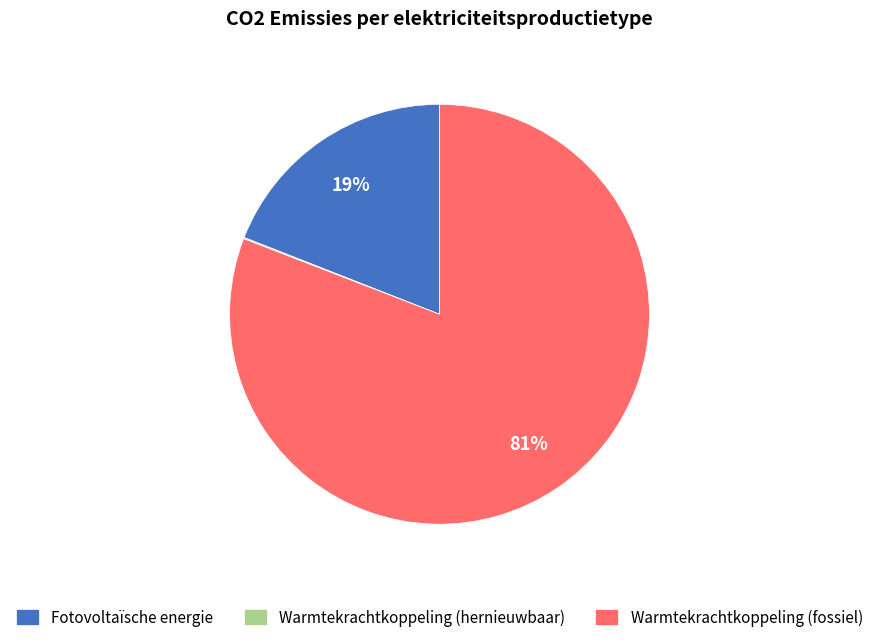

Does Warmtekrachtkoppeling (fossiel) represent more than half of the total?

Yes